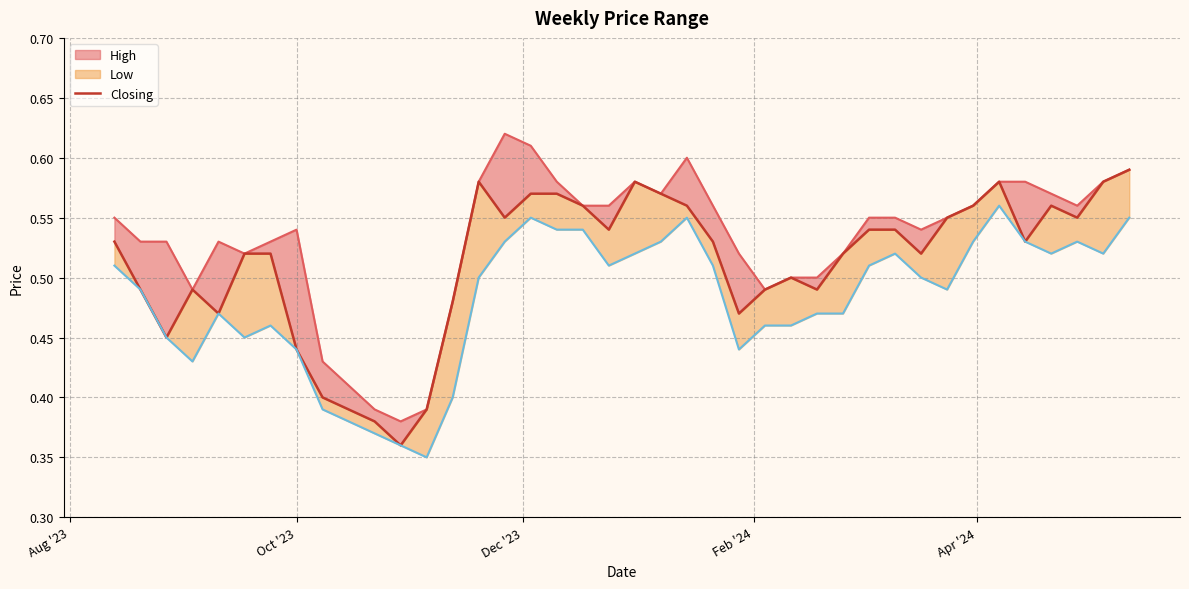

Reading left to right, transcribe all the data shown in this chart.

0.5	0.5	0.5	0.5	0.5	0.5	0.5	0.4	0.4	0.4	0.4	0.4	0.4	0.5	0.6	0.6	0.6	0.6	0.6	0.5	0.6	0.6	0.6	0.5	0.5	0.5	0.5	0.5	0.5	0.5	0.5	0.5	0.6	0.6	0.6	0.5	0.6	0.6	0.6	0.6